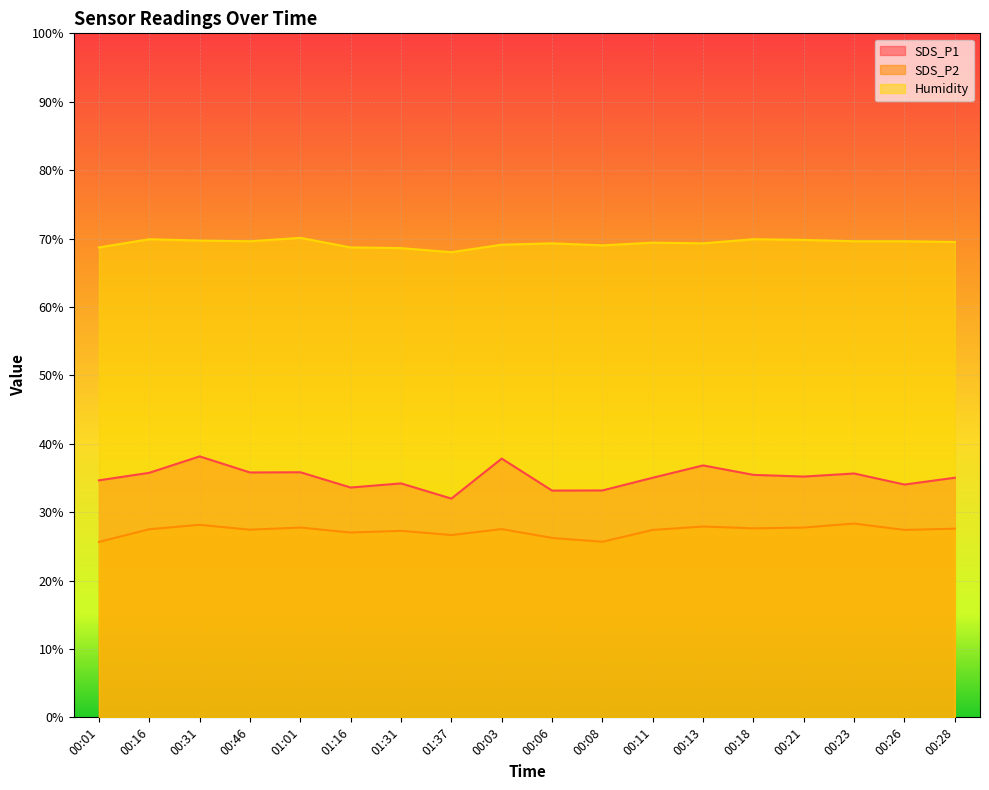

Does the chart display data point markers on the line(s)?

No